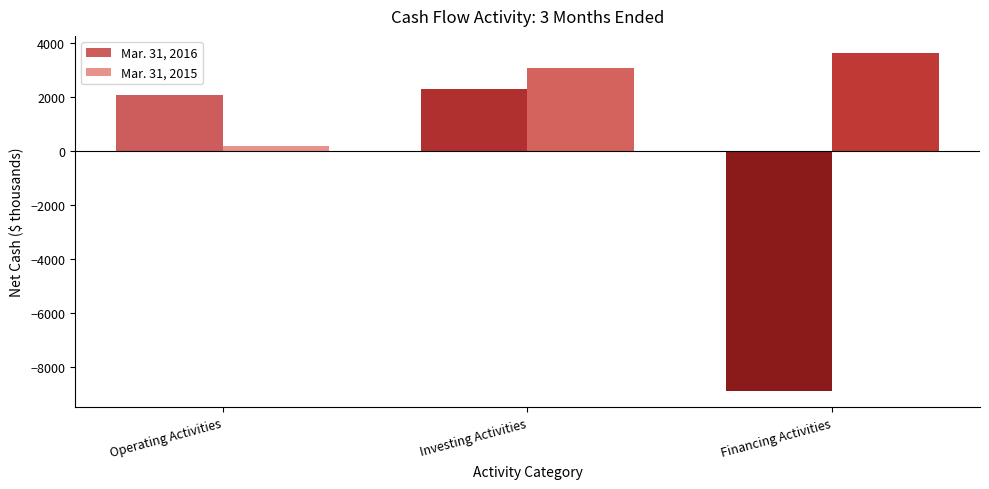

Reading left to right, list all the values displayed in this chart.

Mar. 31, 2016: Operating Activities=2072	Investing Activities=2297	Financing Activities=-8854
Mar. 31, 2015: Operating Activities=179	Investing Activities=3048	Financing Activities=3625